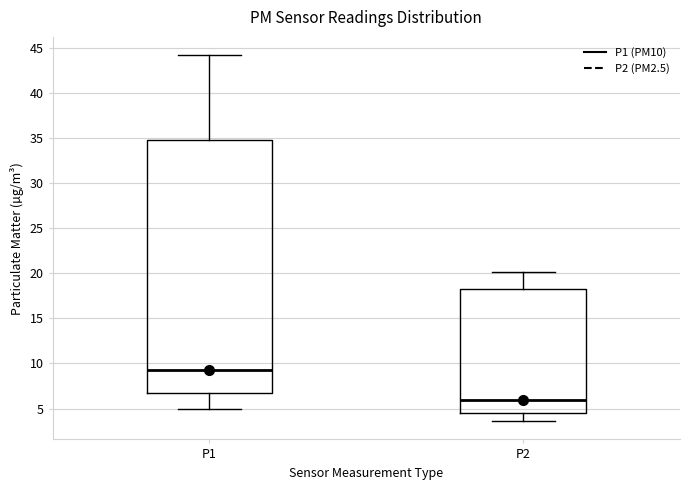

Reading left to right, read every box against the y-axis: the position of its median line, the range the box covers, and the ends of its whiskers. The values are not printed on the chart, so give them approximately, as read against the axis.

P1: median 9.5, box 6.5 to 35.0, whiskers 5.0 to 44.0
P2: median 6.0, box 4.5 to 18.5, whiskers 3.5 to 20.0